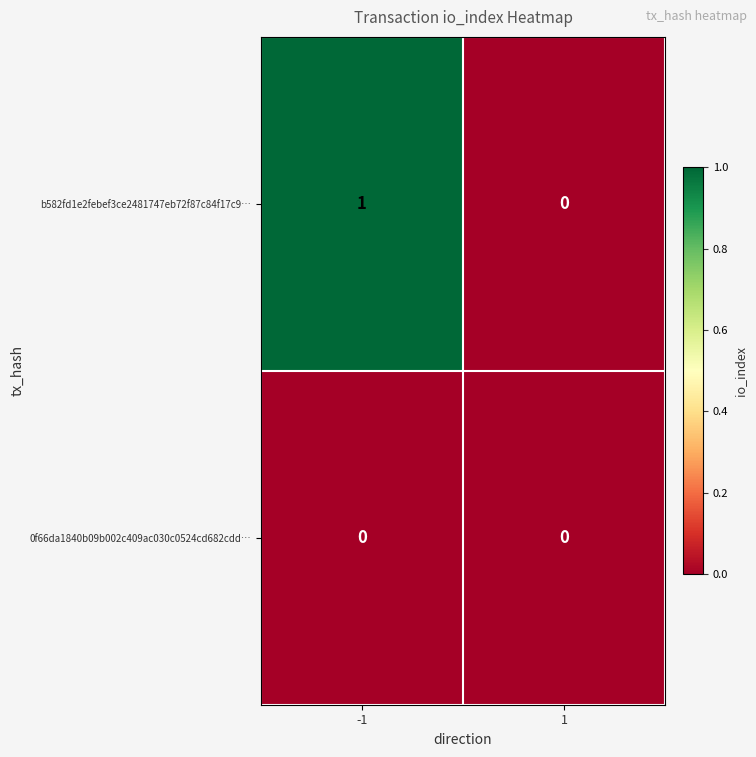

True or false: b582fd1e2febef3ce2481747eb72f87c84f17c9… has a value of 2 at -1.

False